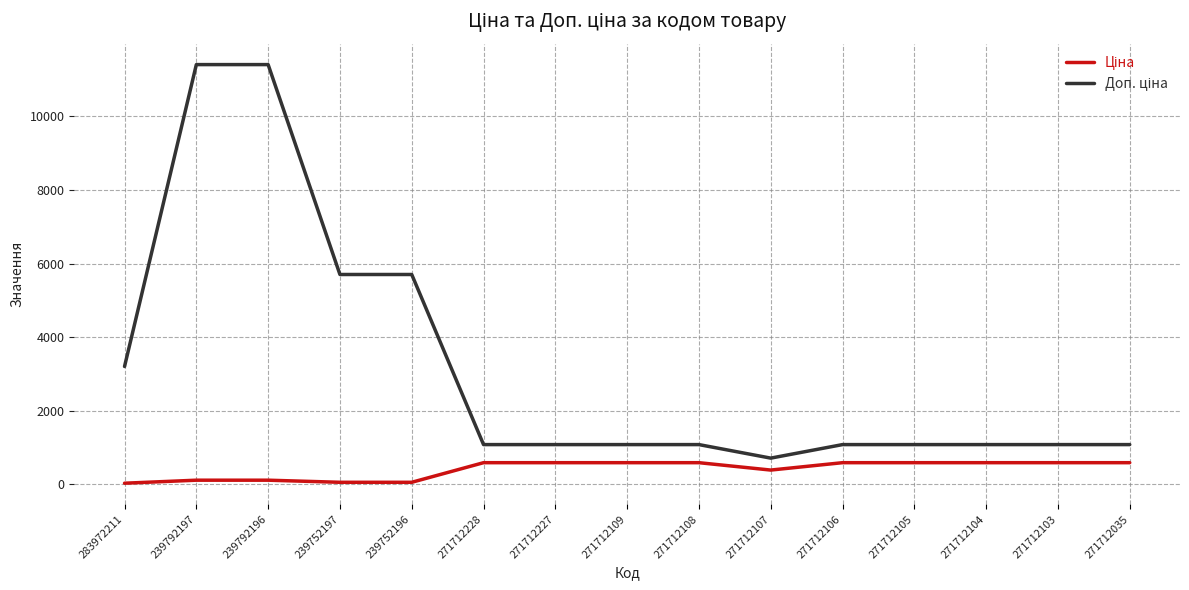

What is the maximum value shown in the chart?

11410.0